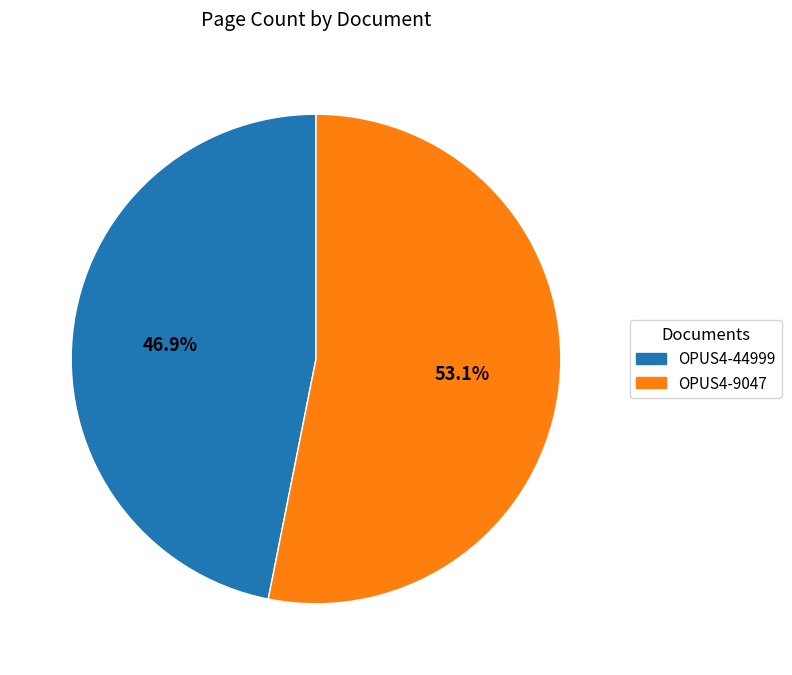

How many segments does this pie chart have?

2